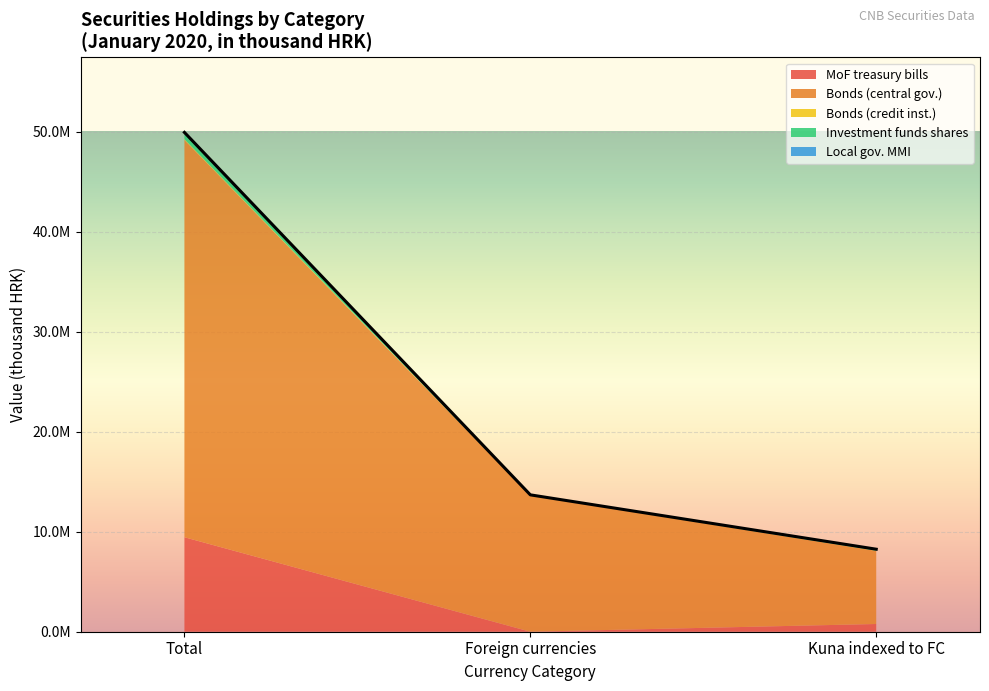

How many positive values does the MoF treasury bills series have?

2